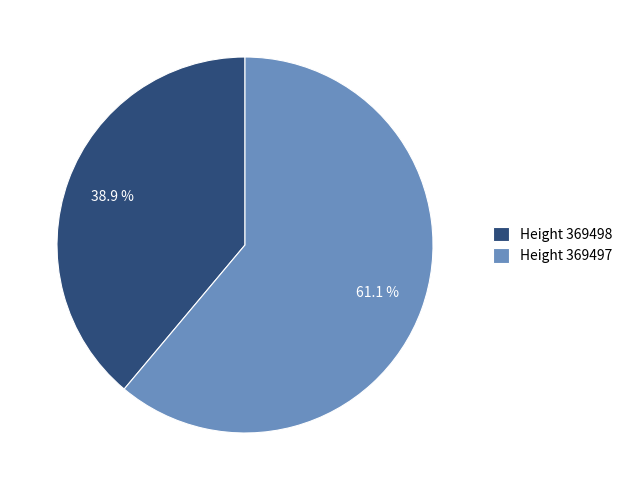

Between Height 369497 and Height 369498, which is larger?

Height 369497